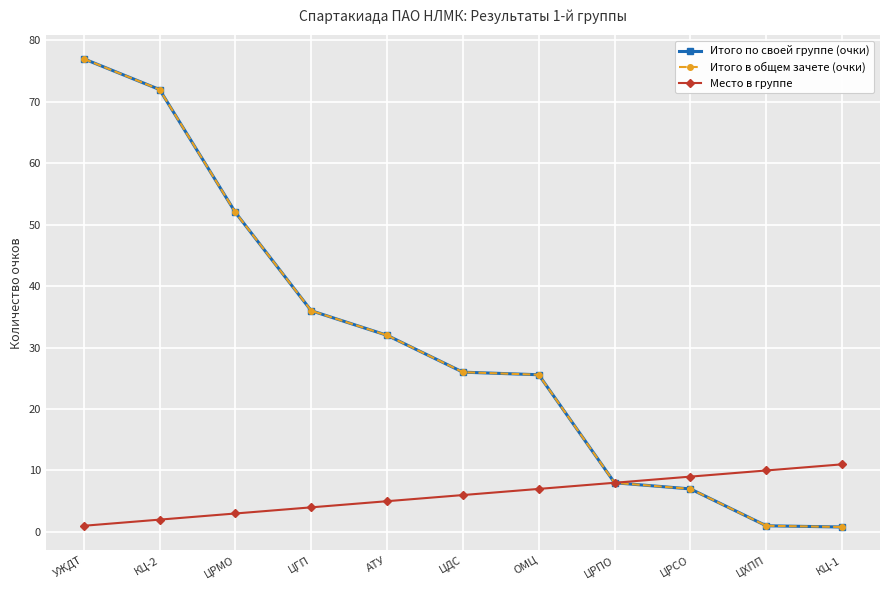

Which series has the largest range (max minus min)?

Итого по своей группе (очки)